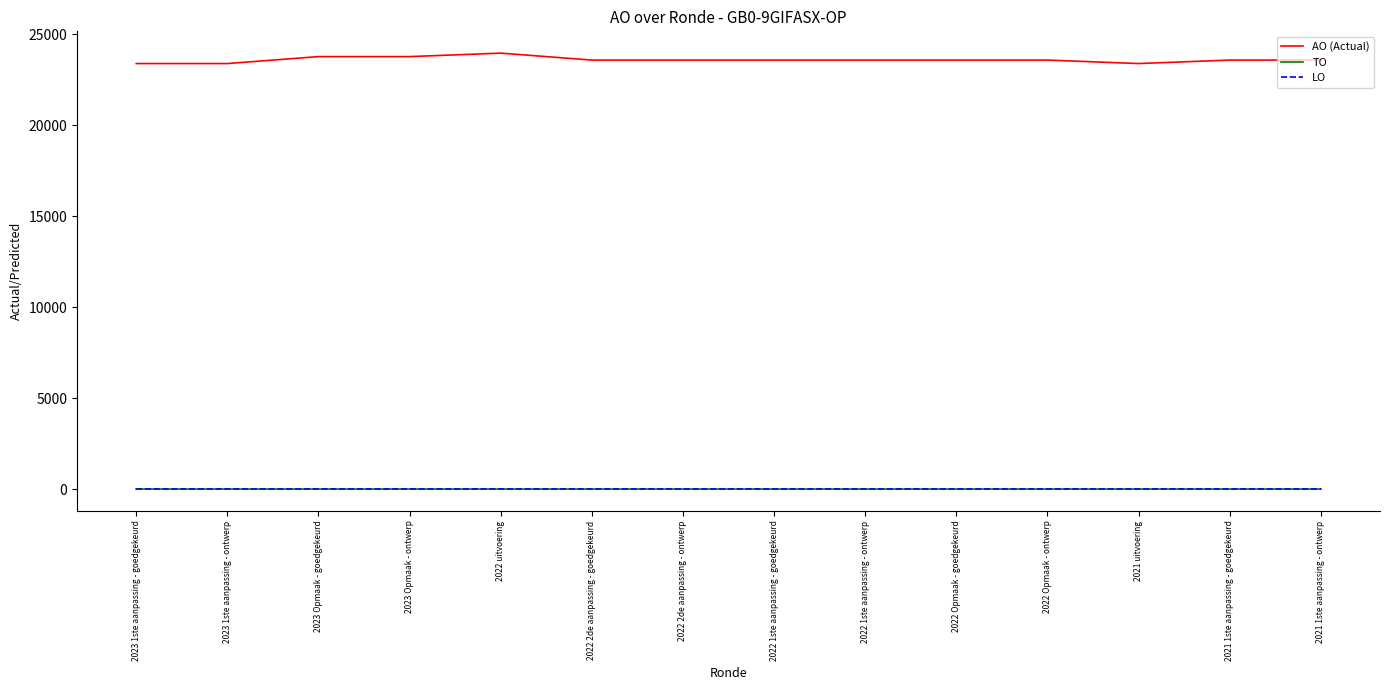

Does the chart have visible grid lines?

No